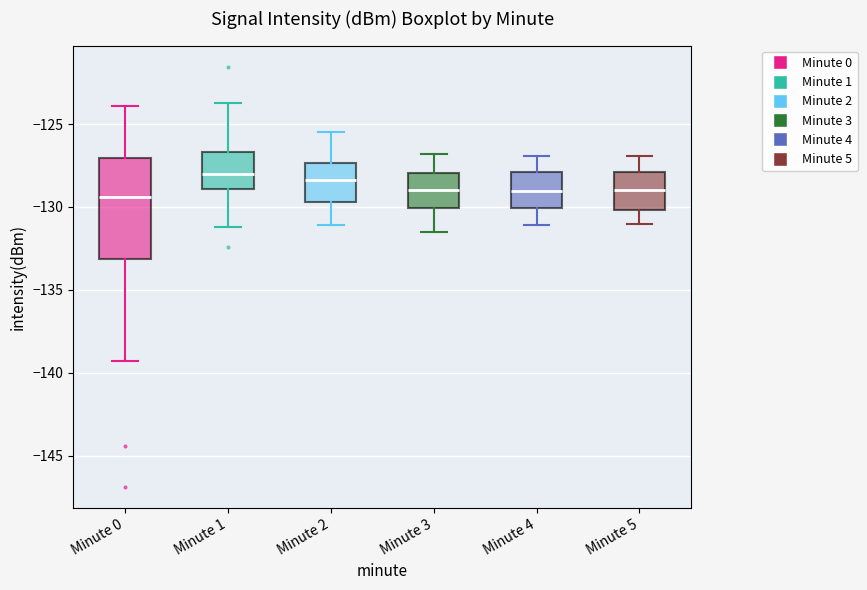

Which box is the tallest, from its lower edge to its upper edge?

Minute 0